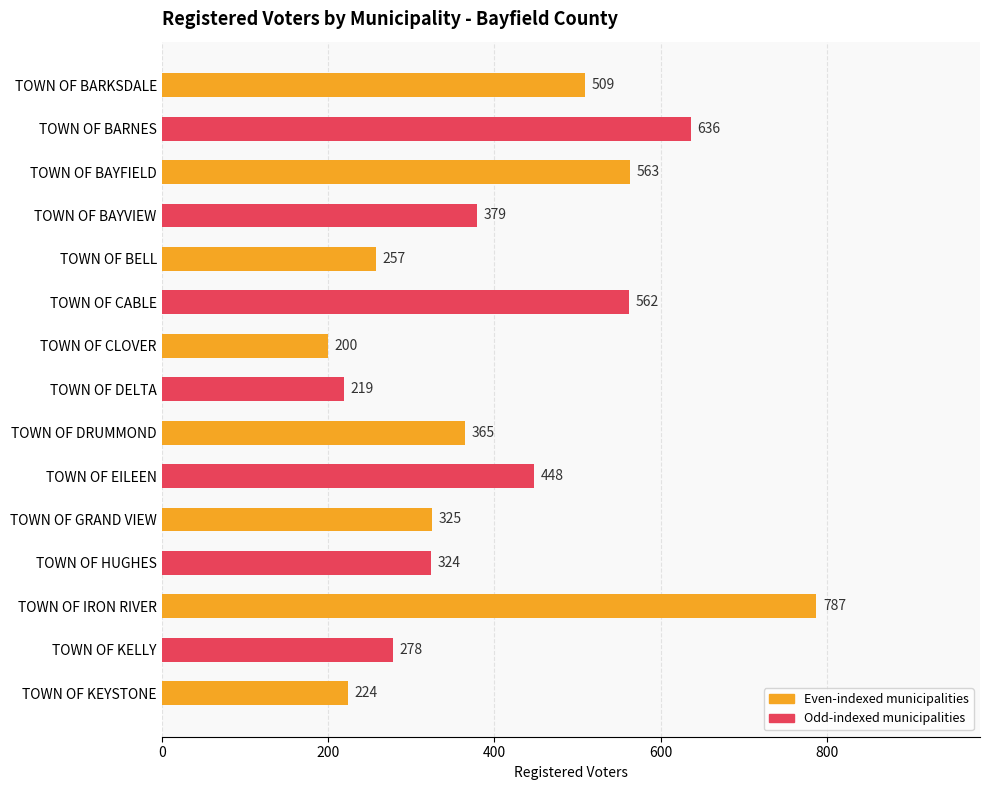

How many data points are less than 365?

7